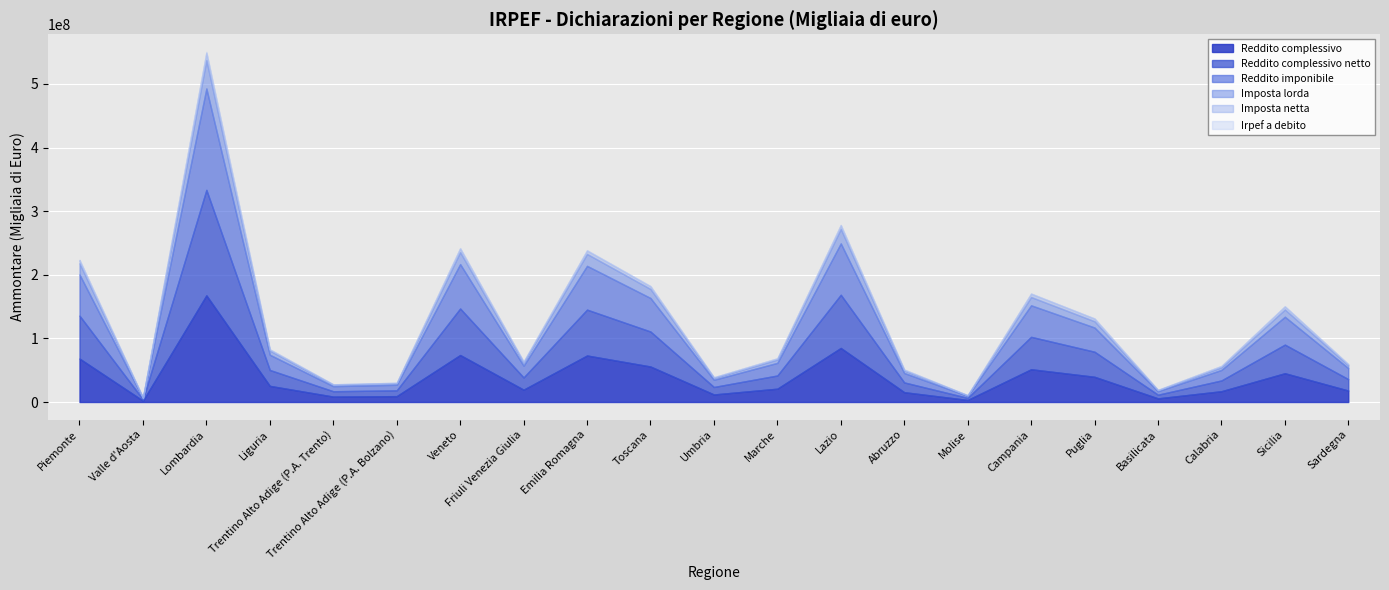

Which category has the highest value in the Reddito imponibile series?

Lombardia